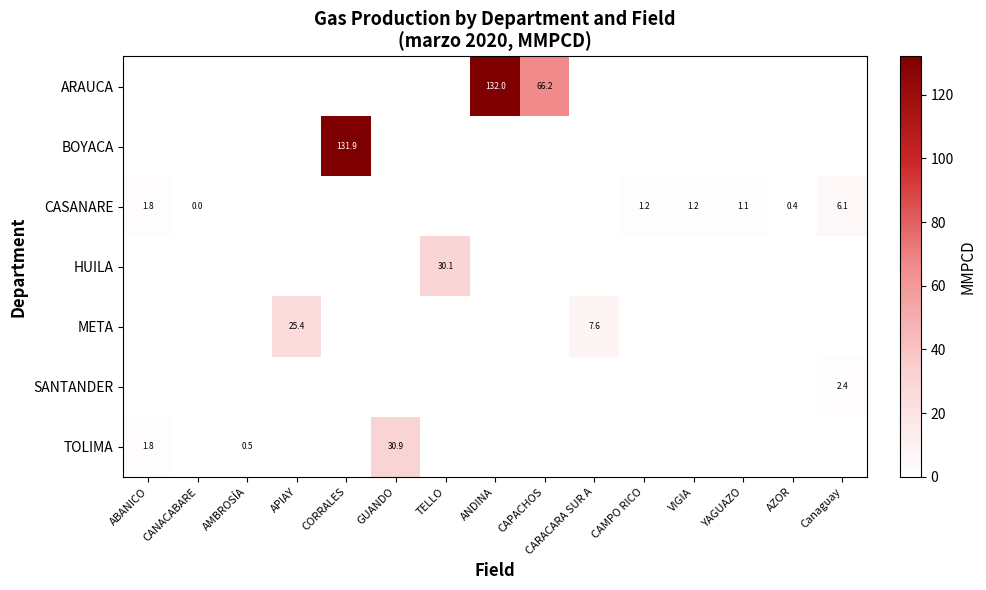

What is the spread (max minus min) of values at APIAY?

25.4